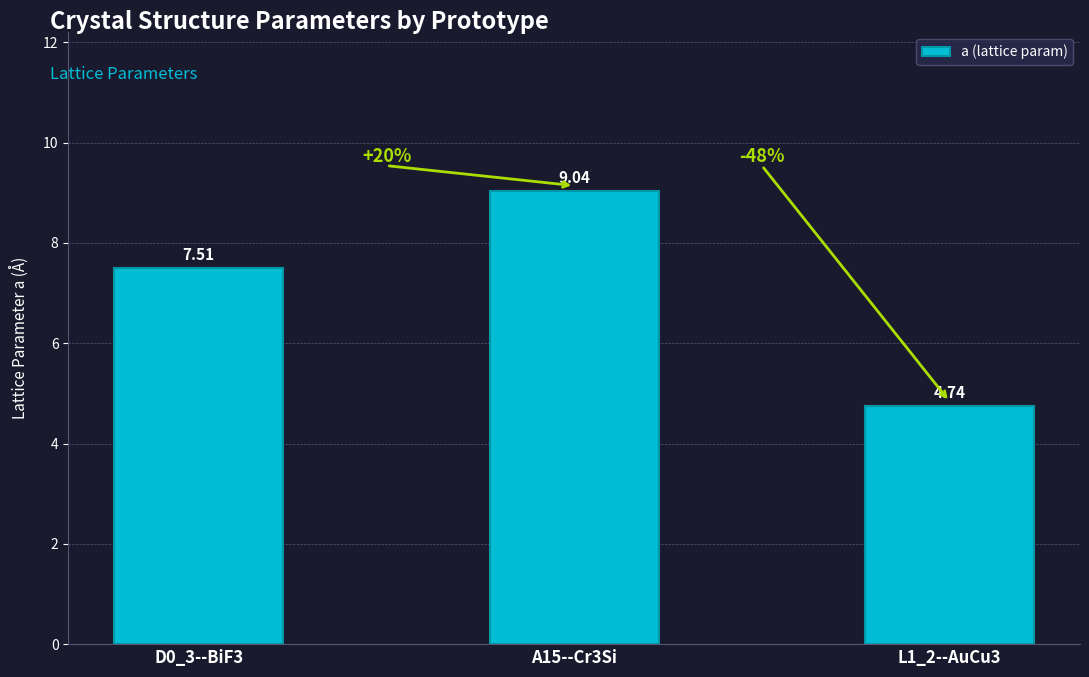

List the labels in order of value, largest first.

A15--Cr3Si, D0_3--BiF3, L1_2--AuCu3